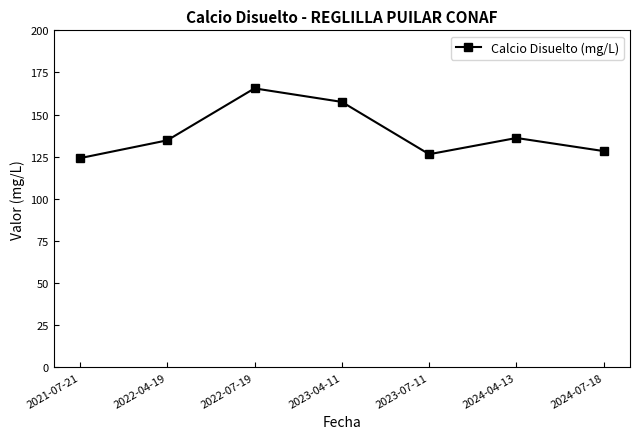

What is the change in value from 2022-04-19 to 2024-07-18?

-6.4